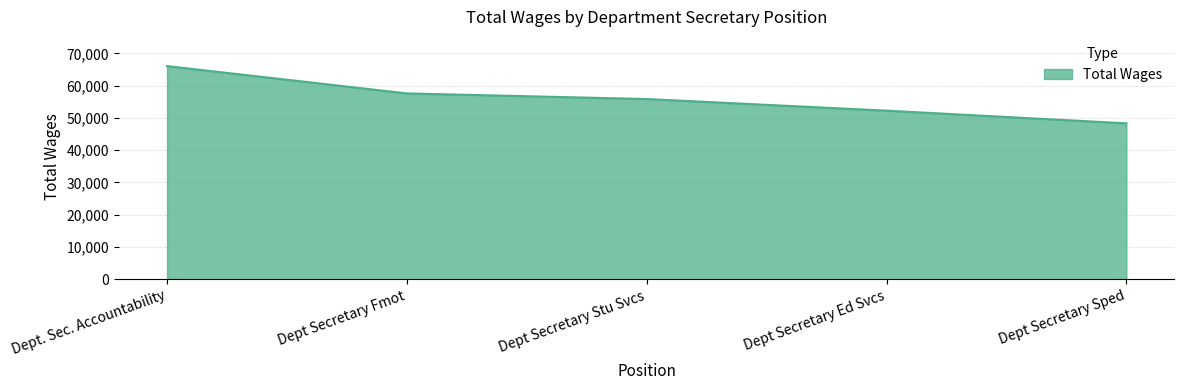

What is the difference between the maximum and minimum values?

17761